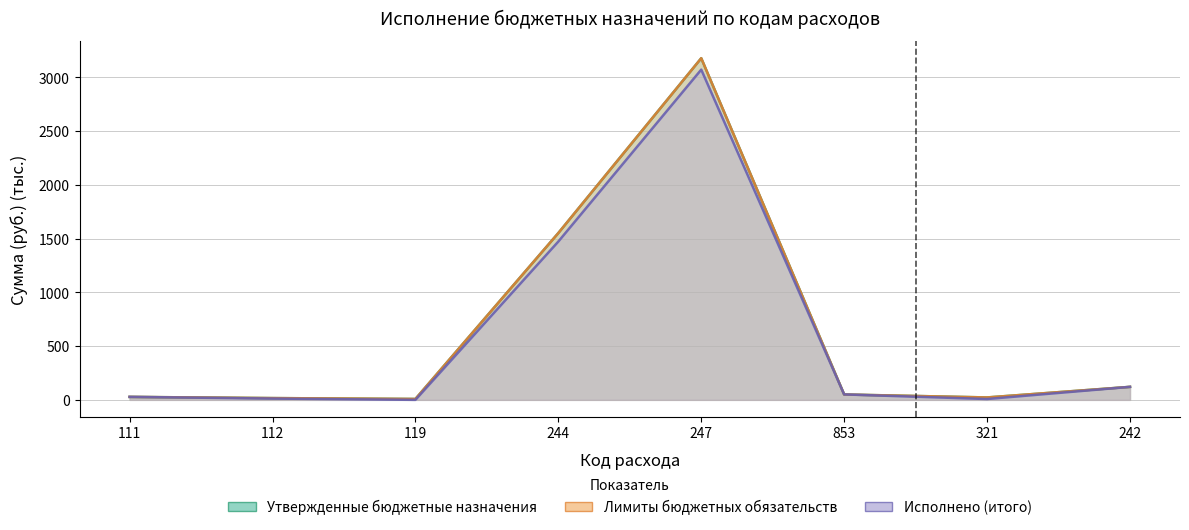

At which category does Утвержденные бюджетные назначения reach its first local peak?

247